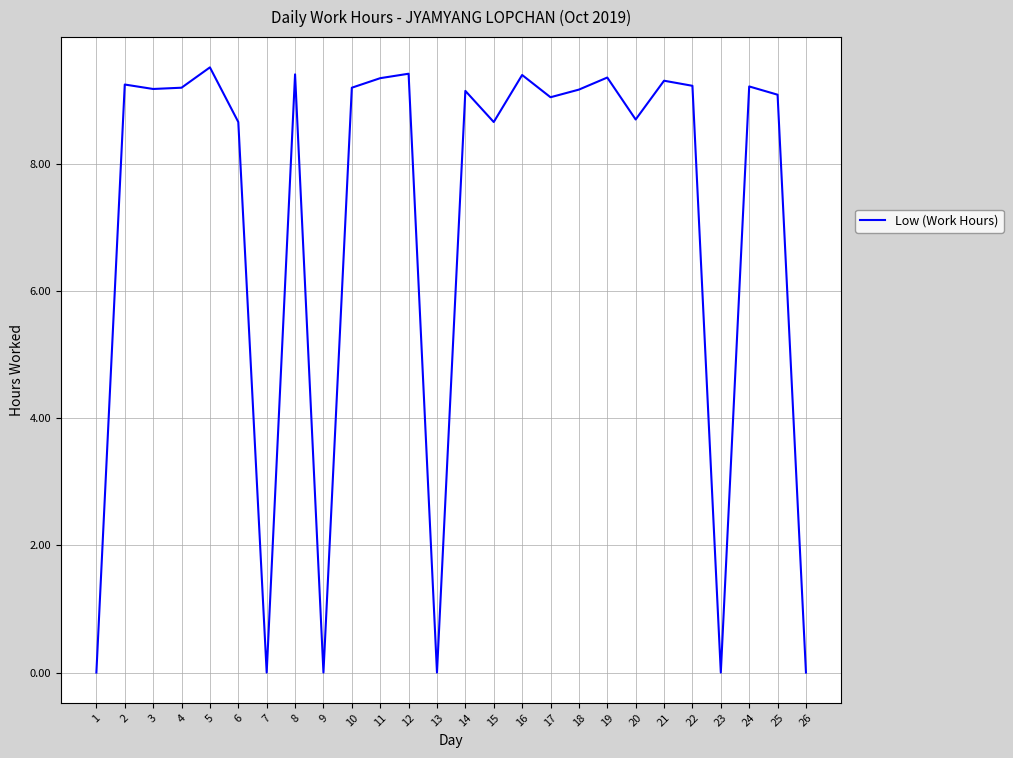

How many lines are shown in the chart?

1